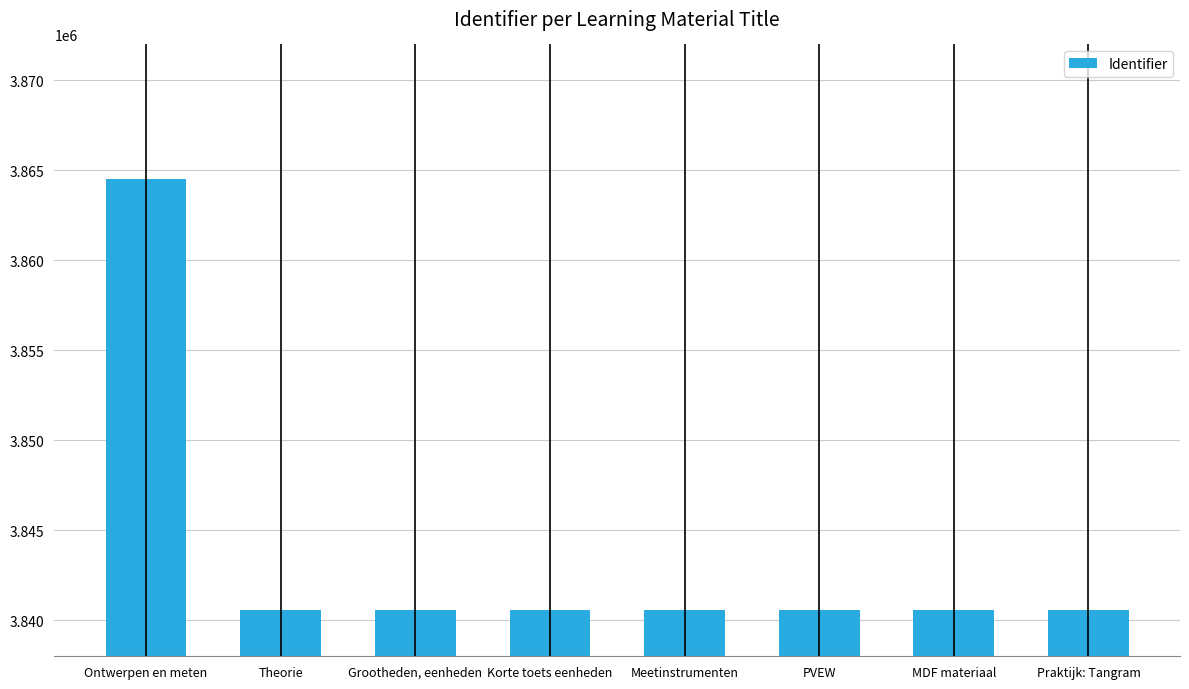

What is the ratio of the value at Meetinstrumenten to the value at Praktijk: Tangram?

1.0